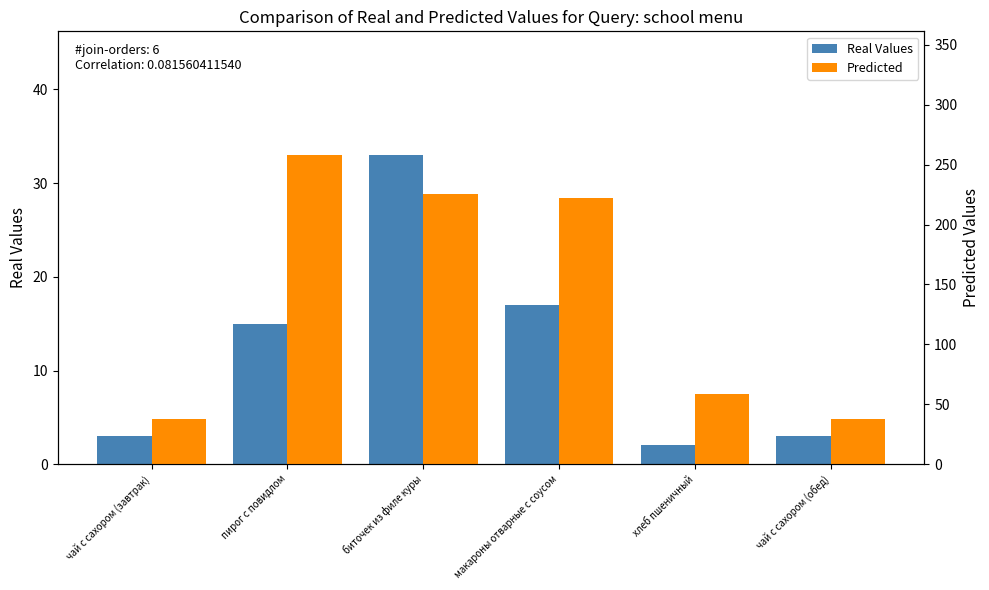

True or false: Predicted has a value of 155.3 at пирог с повидлом.

False